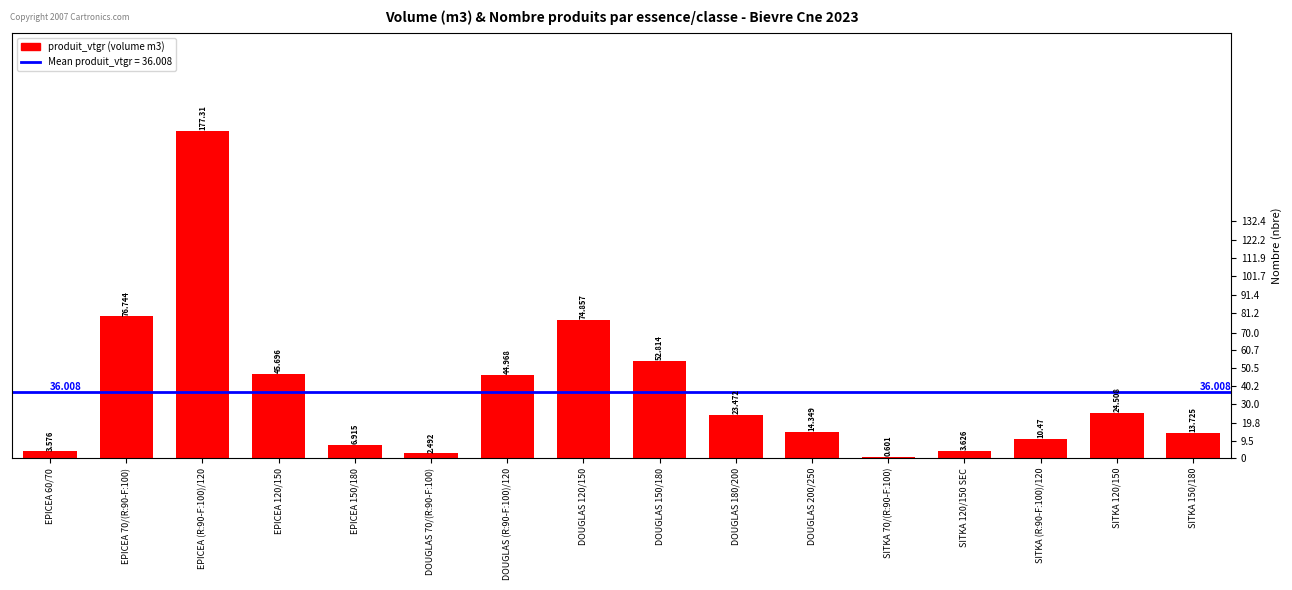

What is the greatest value displayed?

177.3